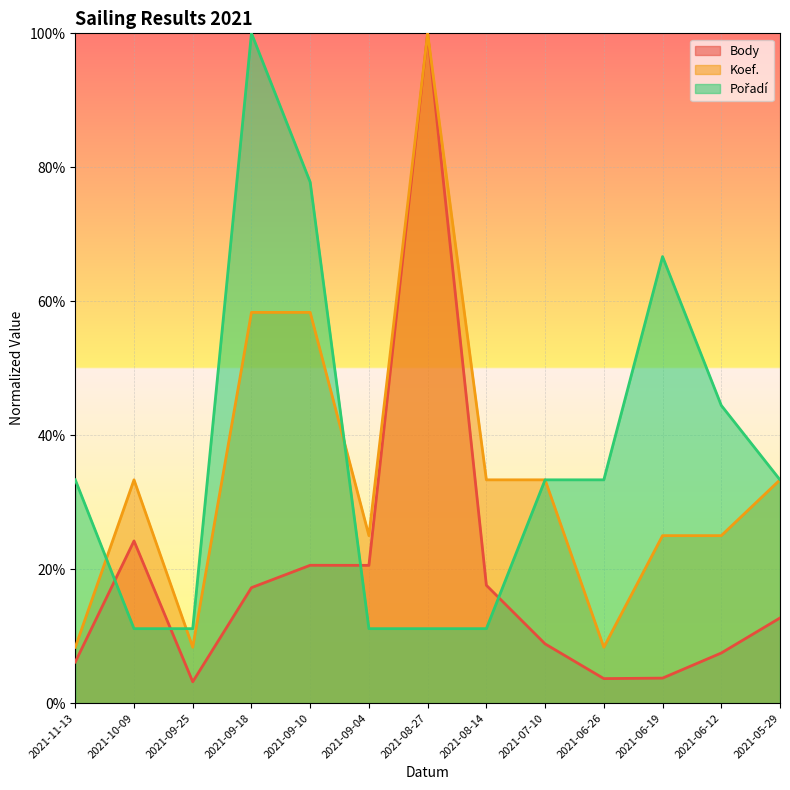

At which category does Body reach its first local valley?

2021-09-25